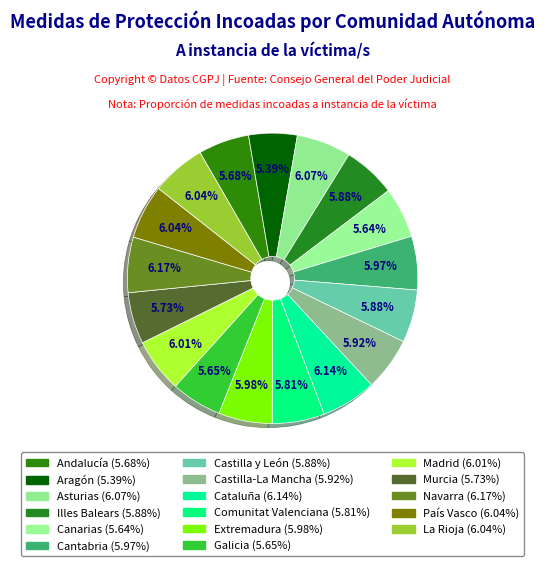

Which category has the biggest portion of the pie?

Navarra